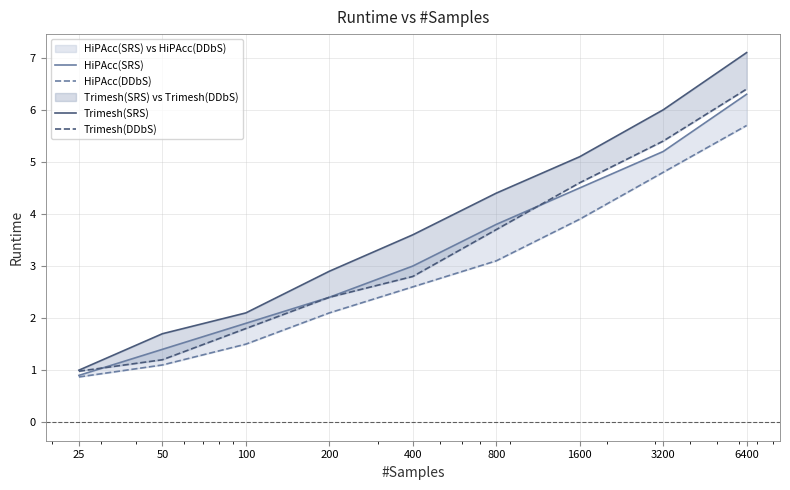

Where is HiPAcc(SRS) nearest to the value 3?

400